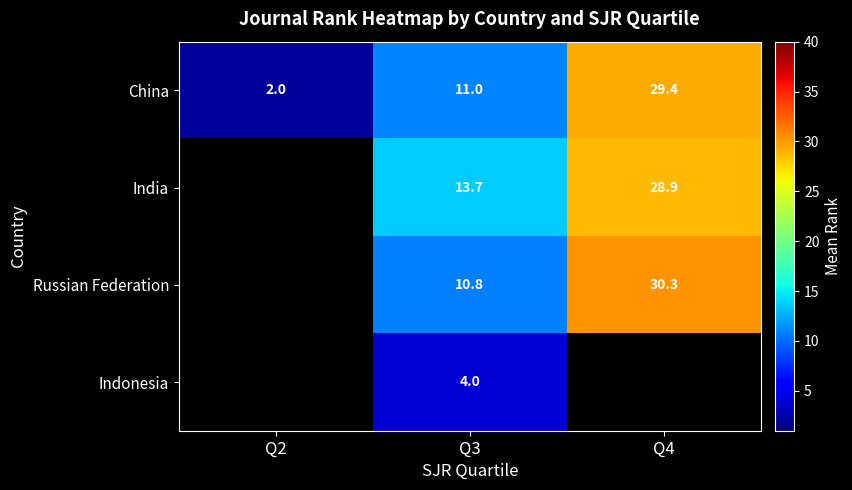

Rank the categories by China value from highest to lowest.

Q4, Q3, Q2